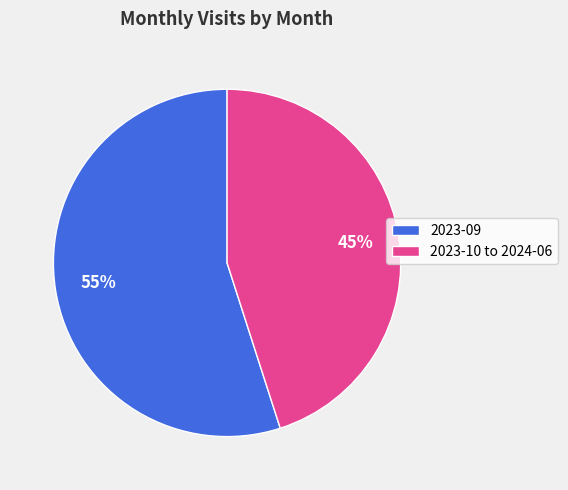

Is the sum of 2023-10 to 2024-06 and 2023-09 greater than half?

Yes